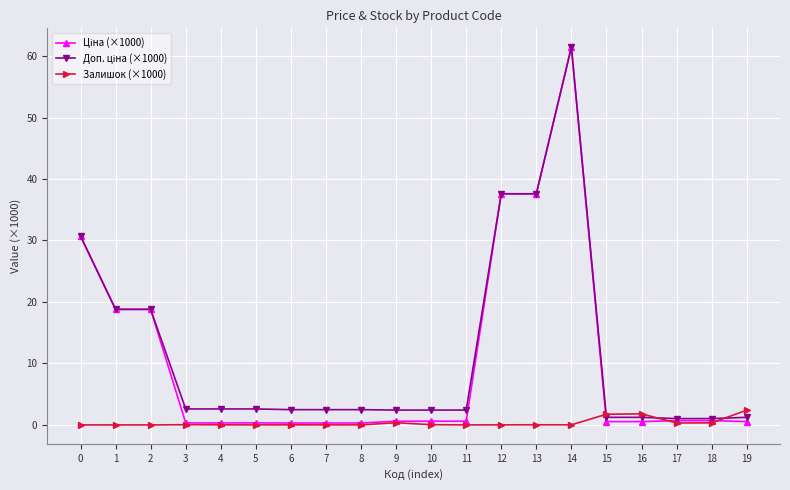

True or false: Залишок (×1000) has more than 0 interior local peaks.

True